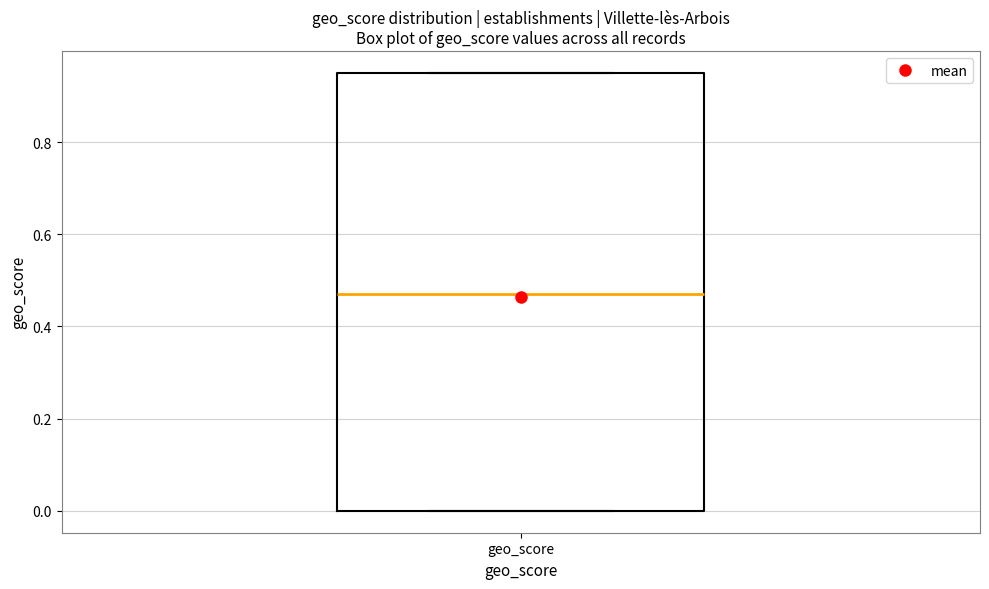

Read this box plot against the y-axis: the position of the median line, the range covered by the box, and the ends of both whiskers. The values are not printed on the chart, so give them approximately, as read against the axis.

median 0.48, box 0.00 to 0.96, whiskers 0.00 to 0.96